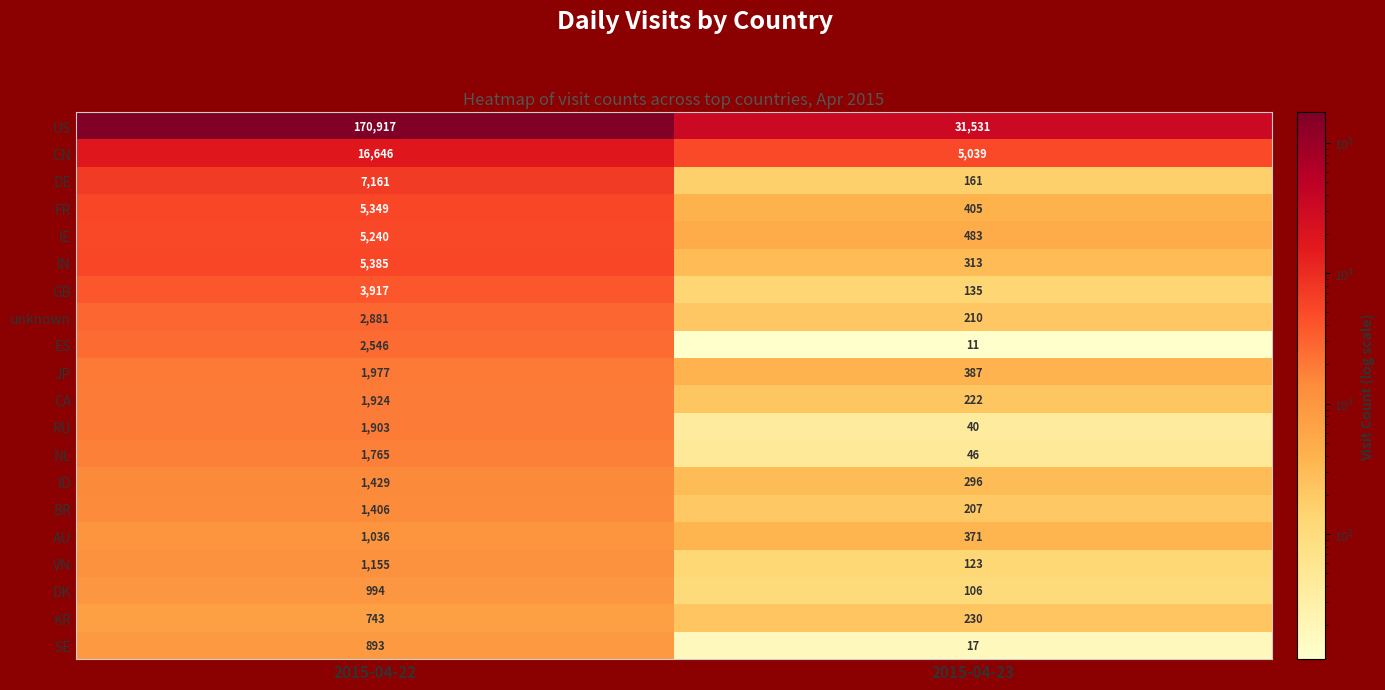

Between 2015-04-22 and 2015-04-23, which series saw the biggest shift?

US